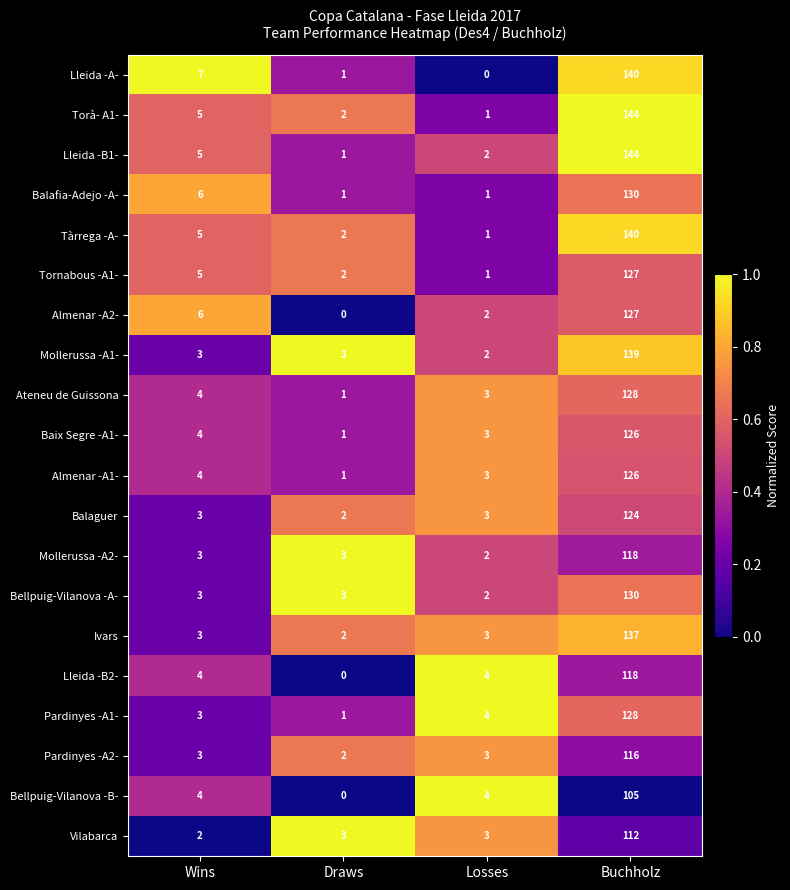

What is the highest value of the Bellpuig-Vilanova -A- series?

130